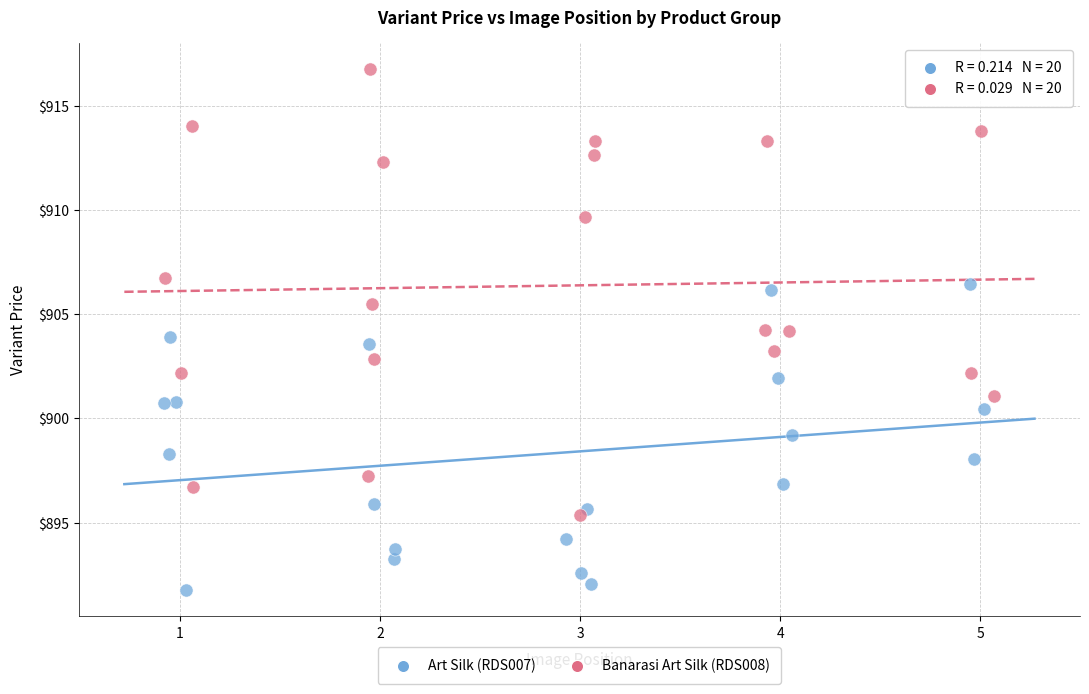

Which series reaches the minimum Y coordinate?

Art Silk (RDS007)